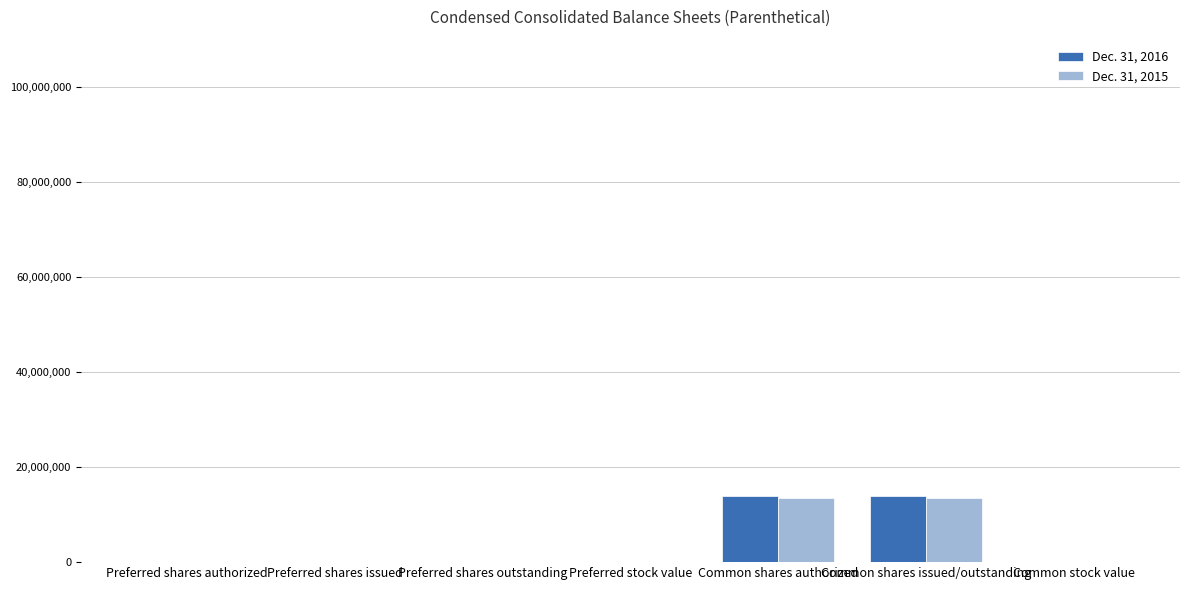

The value of Dec. 31, 2015 at Preferred shares issued is -7254149. True or false?

False